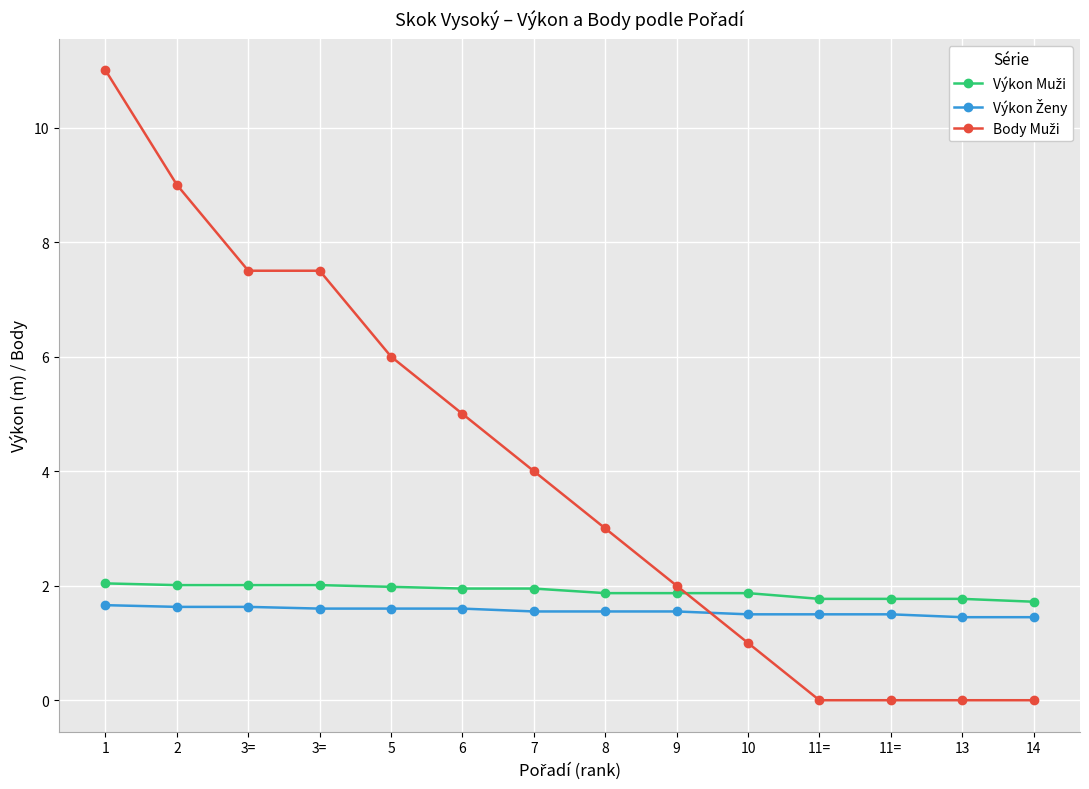

How many distinct data groups are displayed?

3